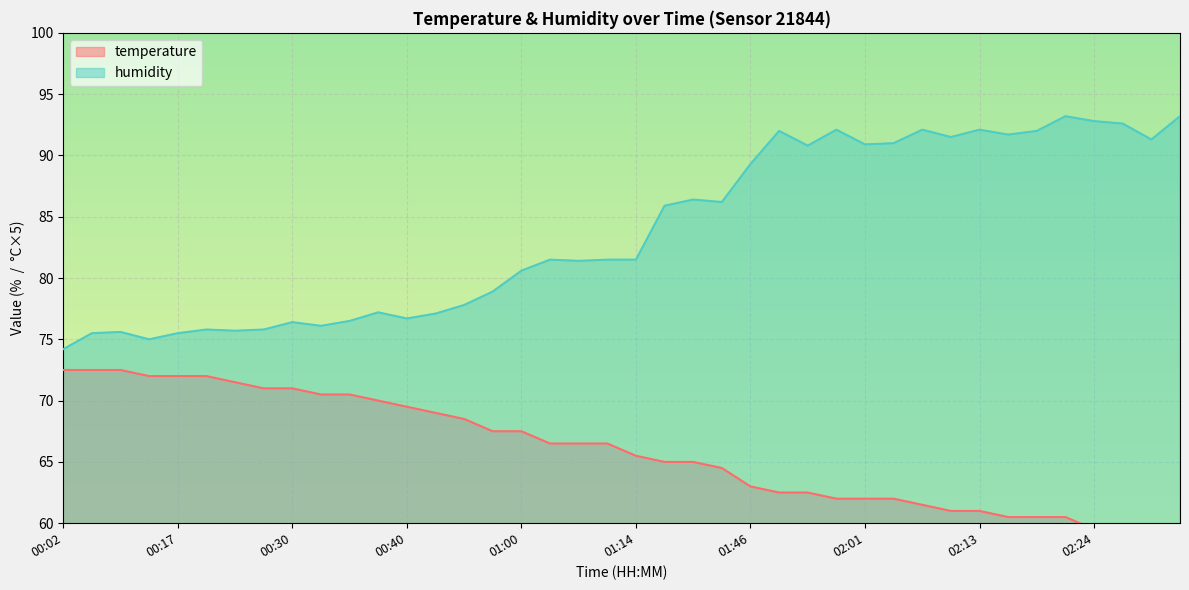

How many values in the humidity series are below 81?

17